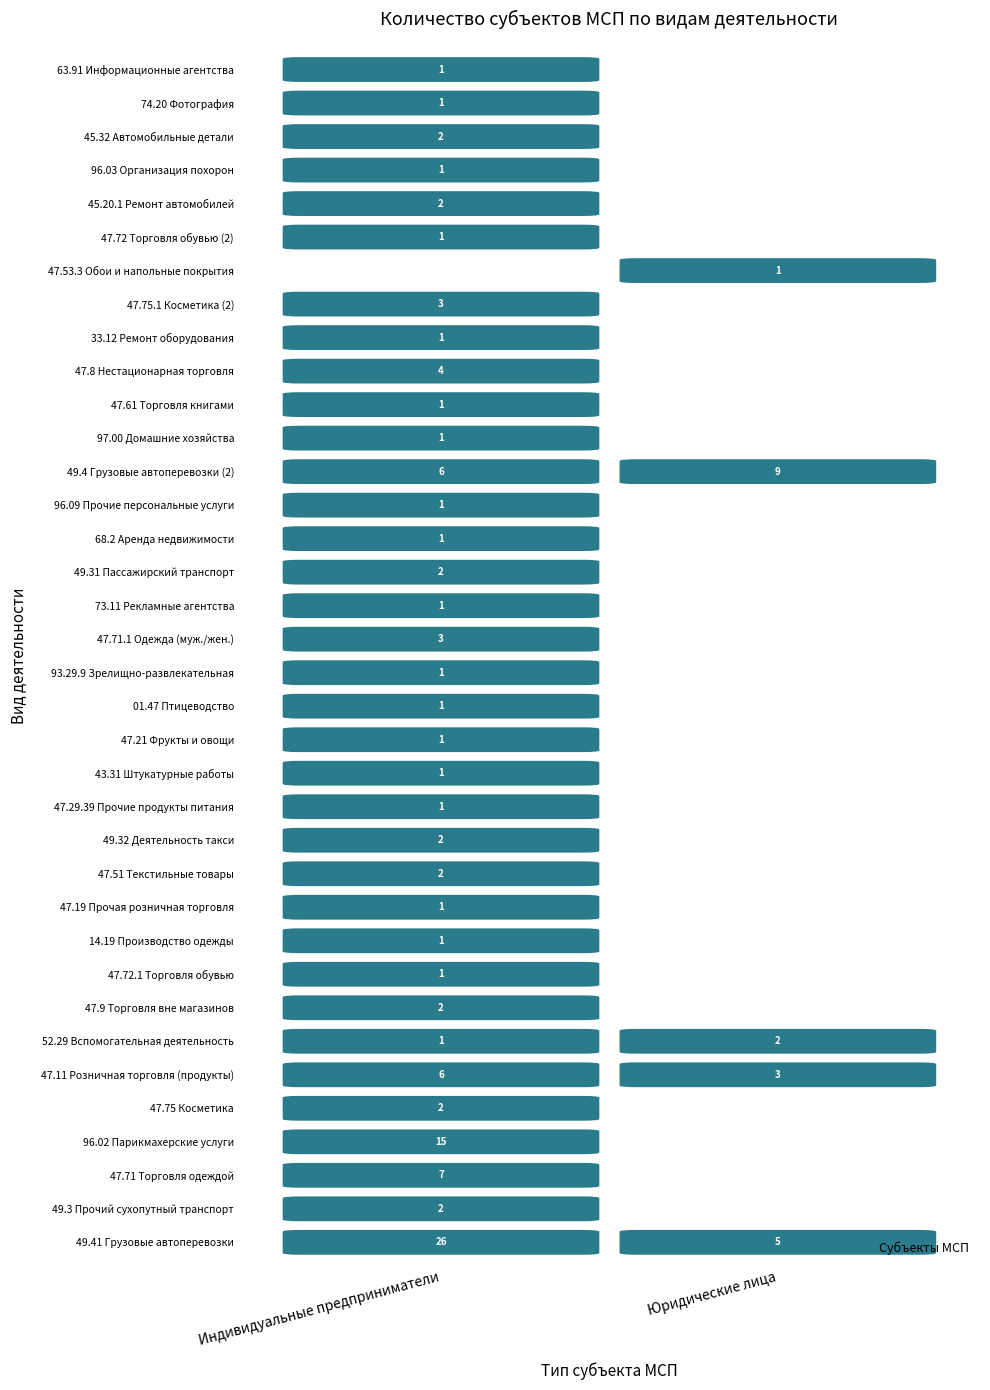

Count the number of data series in this chart.

36